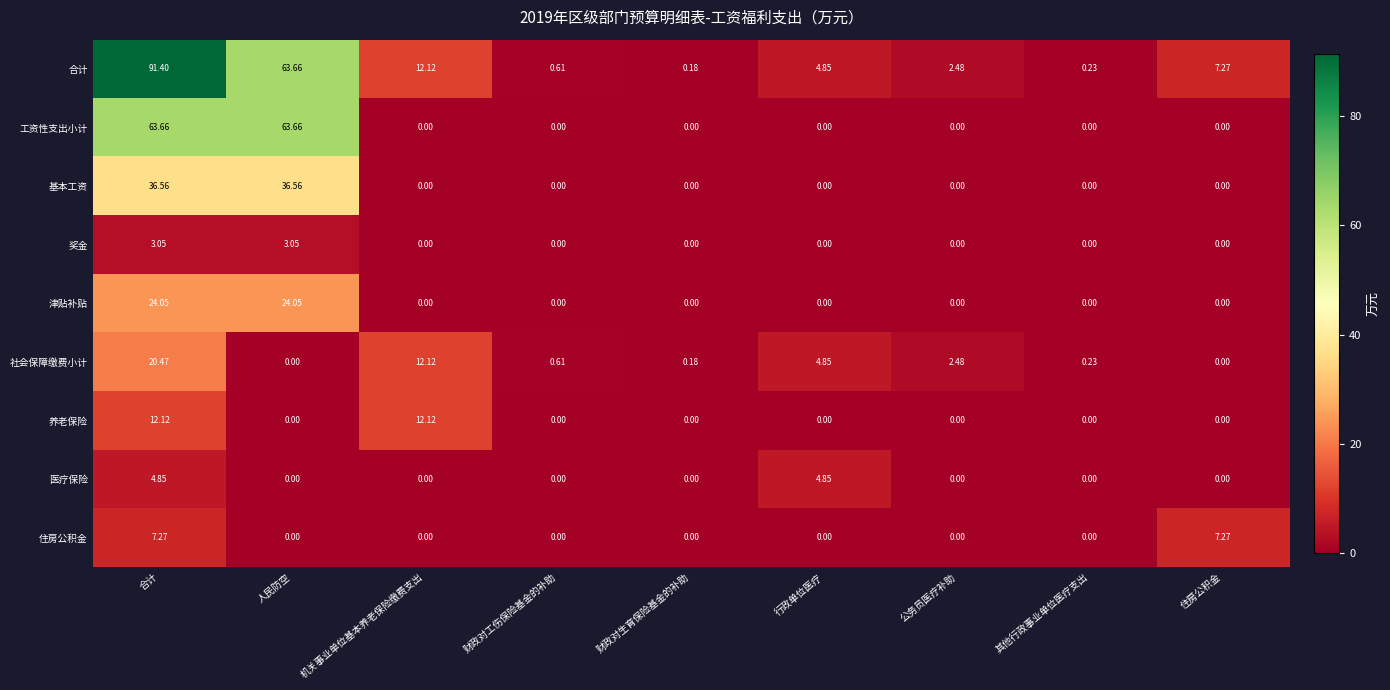

Which series has the largest total across all categories?

合计